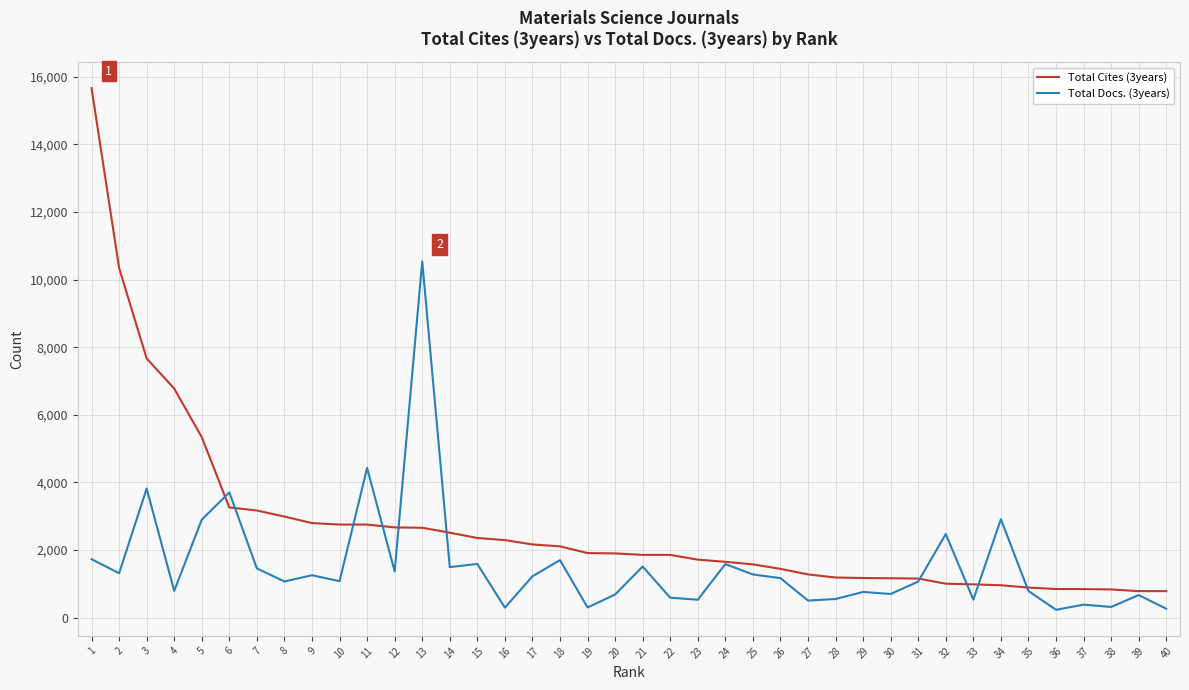

The value of Total Cites (3years) at 19 is 1912. True or false?

True